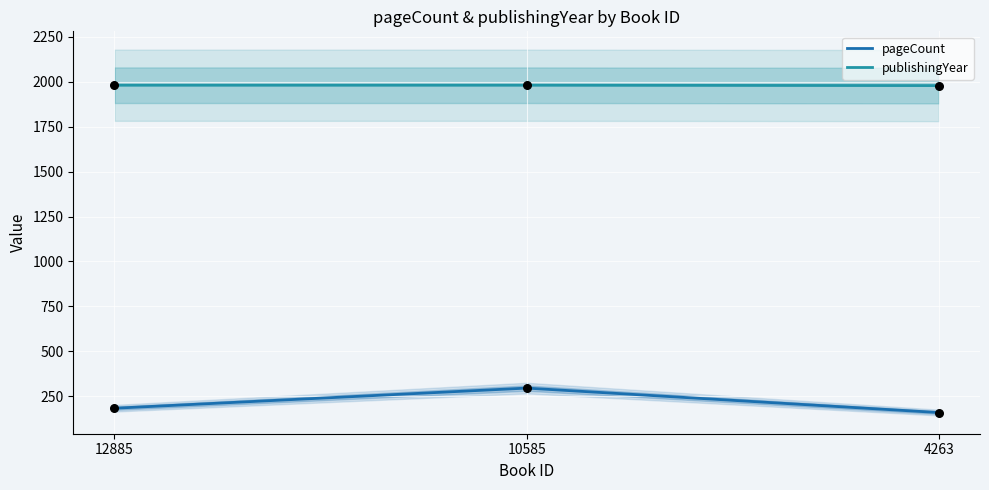

Which series has the largest total across all categories?

publishingYear